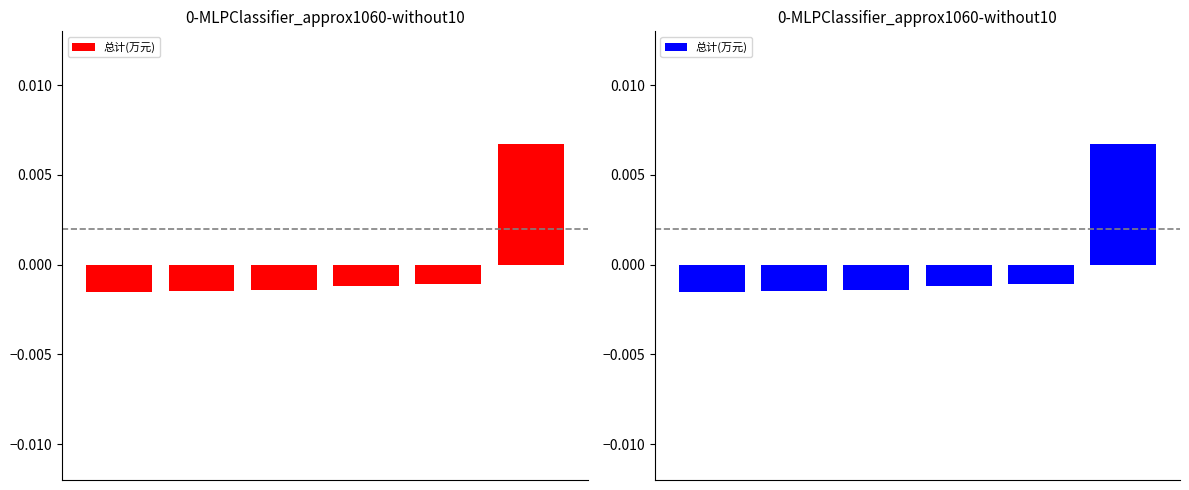

Rank the categories by value from highest to lowest.

5, 4, 3, 2, 1, 0